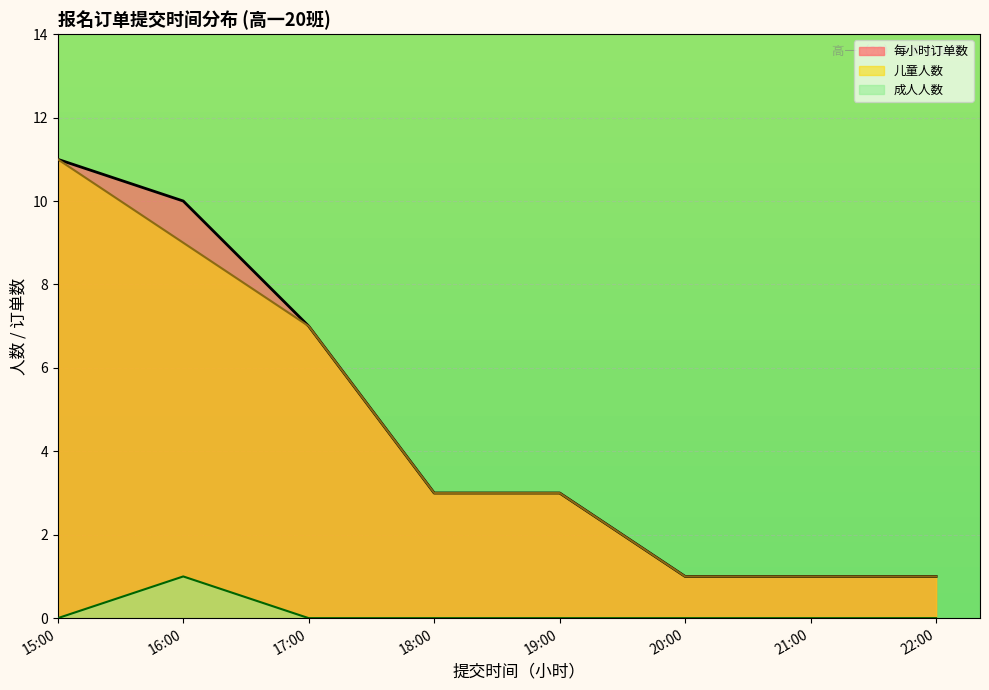

Reading left to right, transcribe all the data shown in this chart.

每小时订单数: 15:00=11	16:00=10	17:00=7	18:00=3	19:00=3	20:00=1	21:00=1	22:00=1
儿童人数: 15:00=11	16:00=9	17:00=7	18:00=3	19:00=3	20:00=1	21:00=1	22:00=1
成人人数: 15:00=0	16:00=1	17:00=0	18:00=0	19:00=0	20:00=0	21:00=0	22:00=0